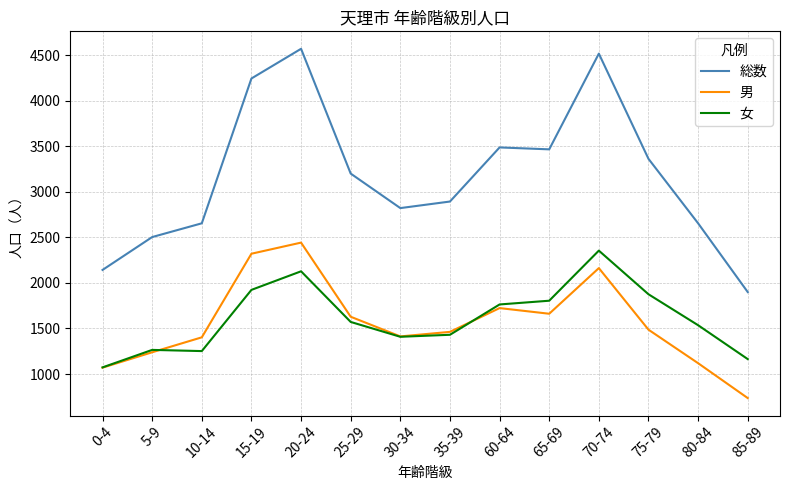

Is this an area chart (filled region under the line)?

No